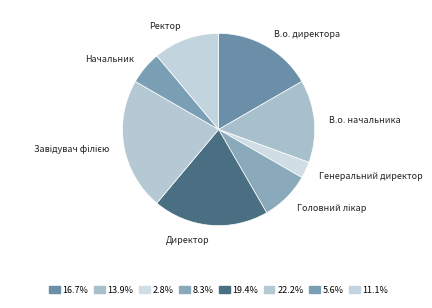

Is Ректор the majority of the pie?

No